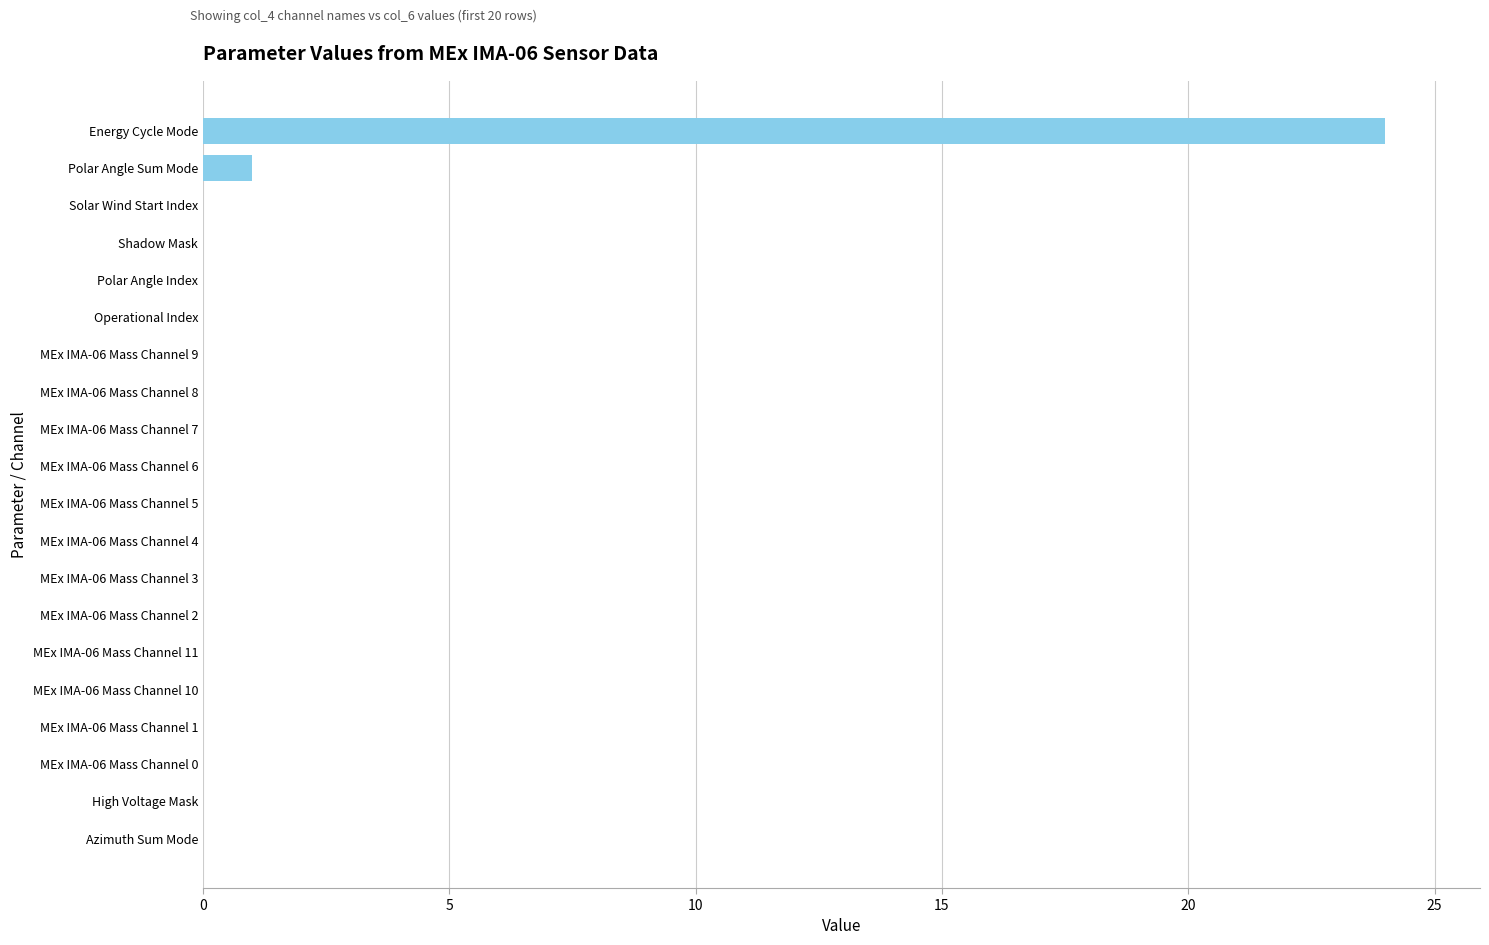

What is the maximum value shown in the chart?

24